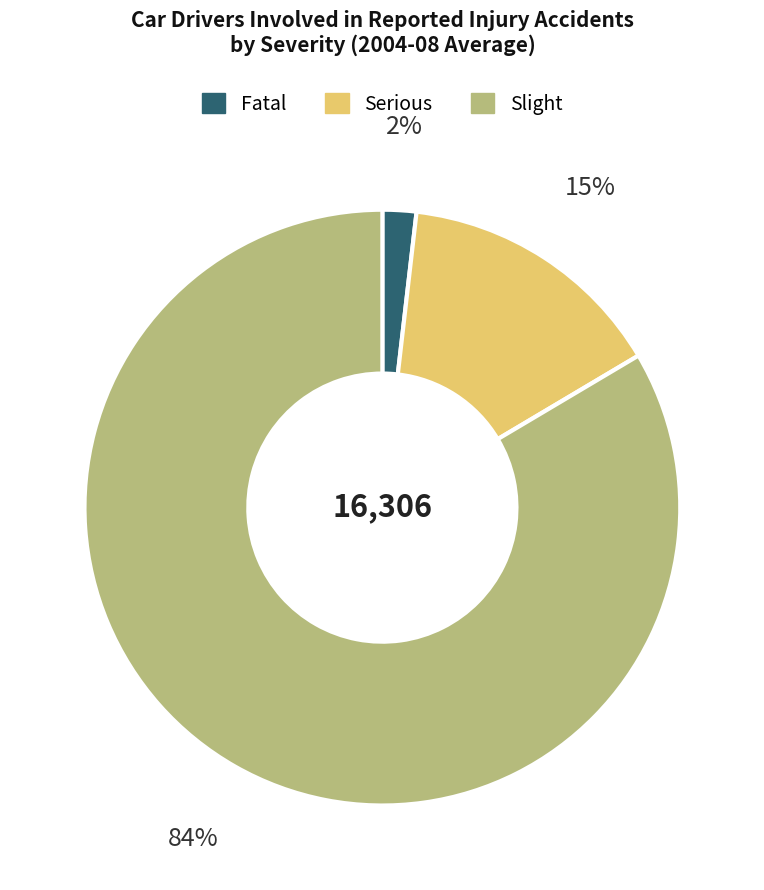

To the nearest percent, what portion does Fatal represent?

2%